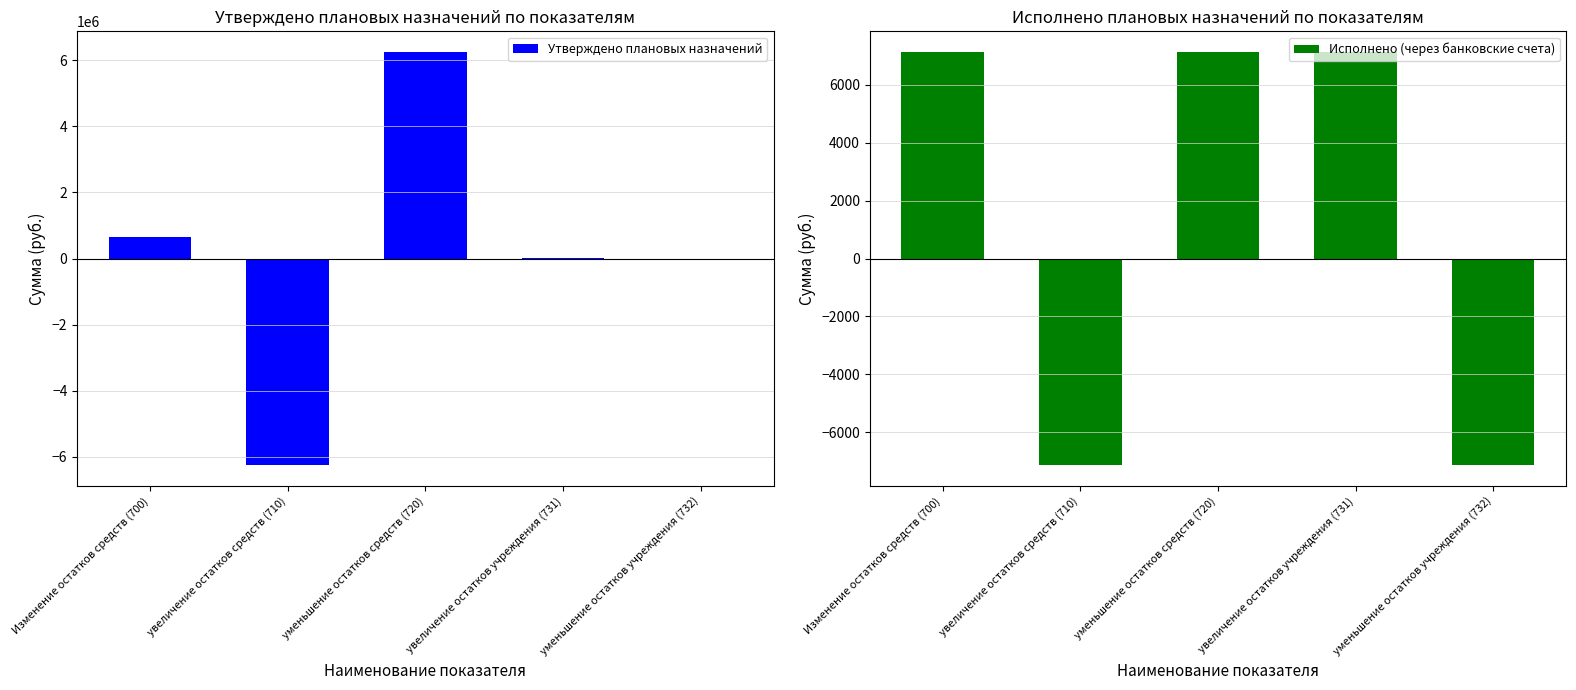

What is the value of the Исполнено (через банковские счета) bar at the 2nd from the left?

-7130